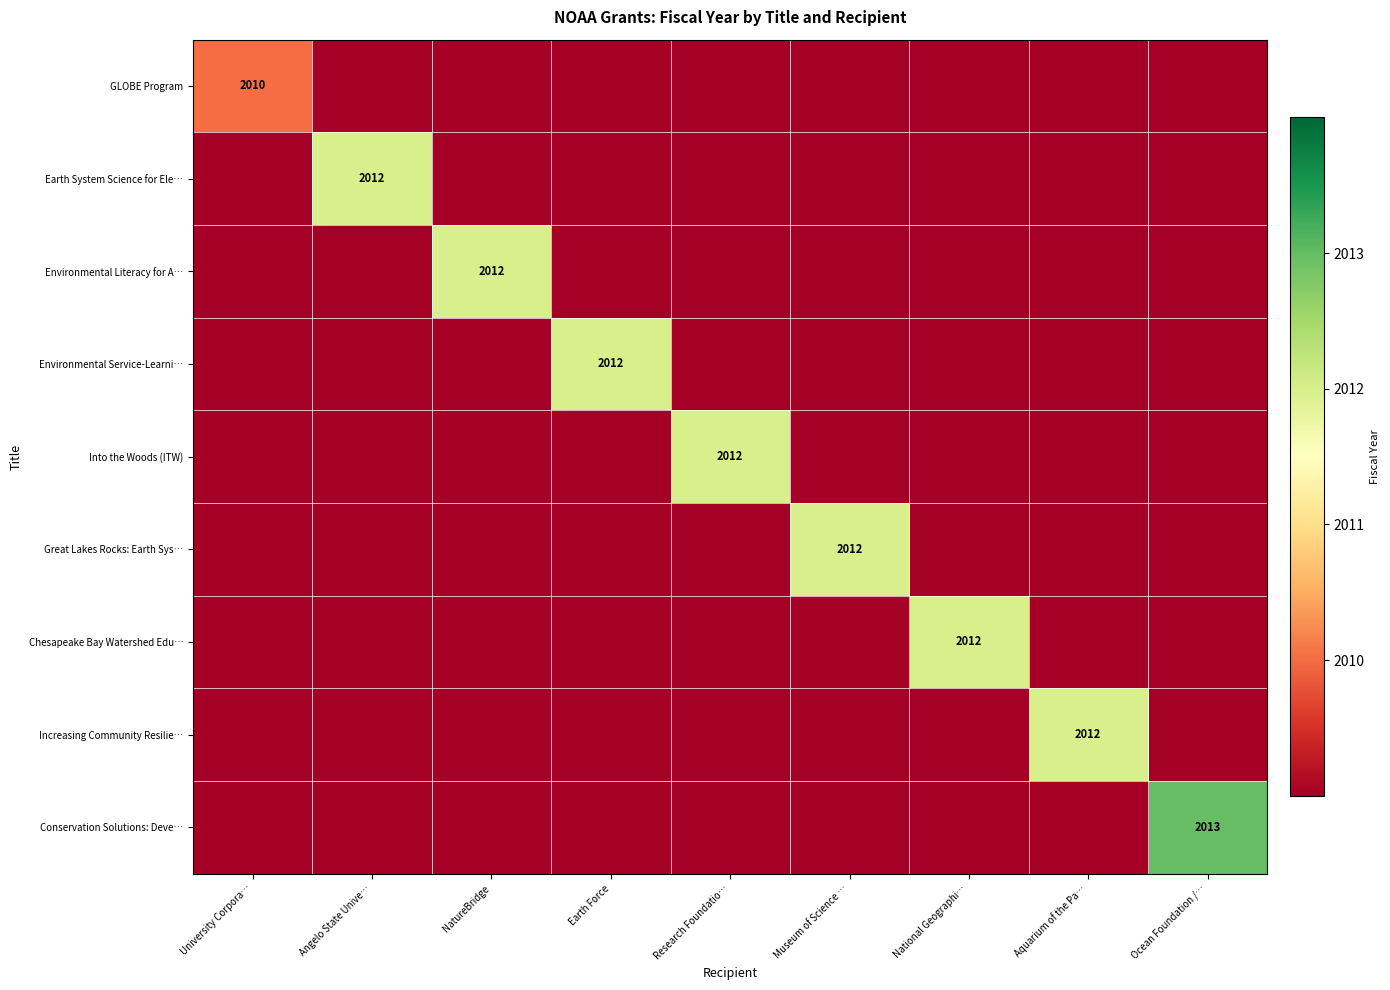

How many values in the Environmental Literacy for A… series exceed 2009?

1